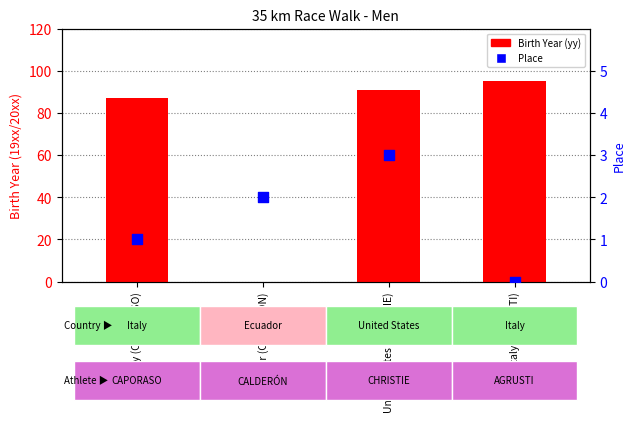

Is the value of Place at Italy (CAPORASO) greater than the value of Birth Year (yy) at Italy (AGRUSTI)?

No